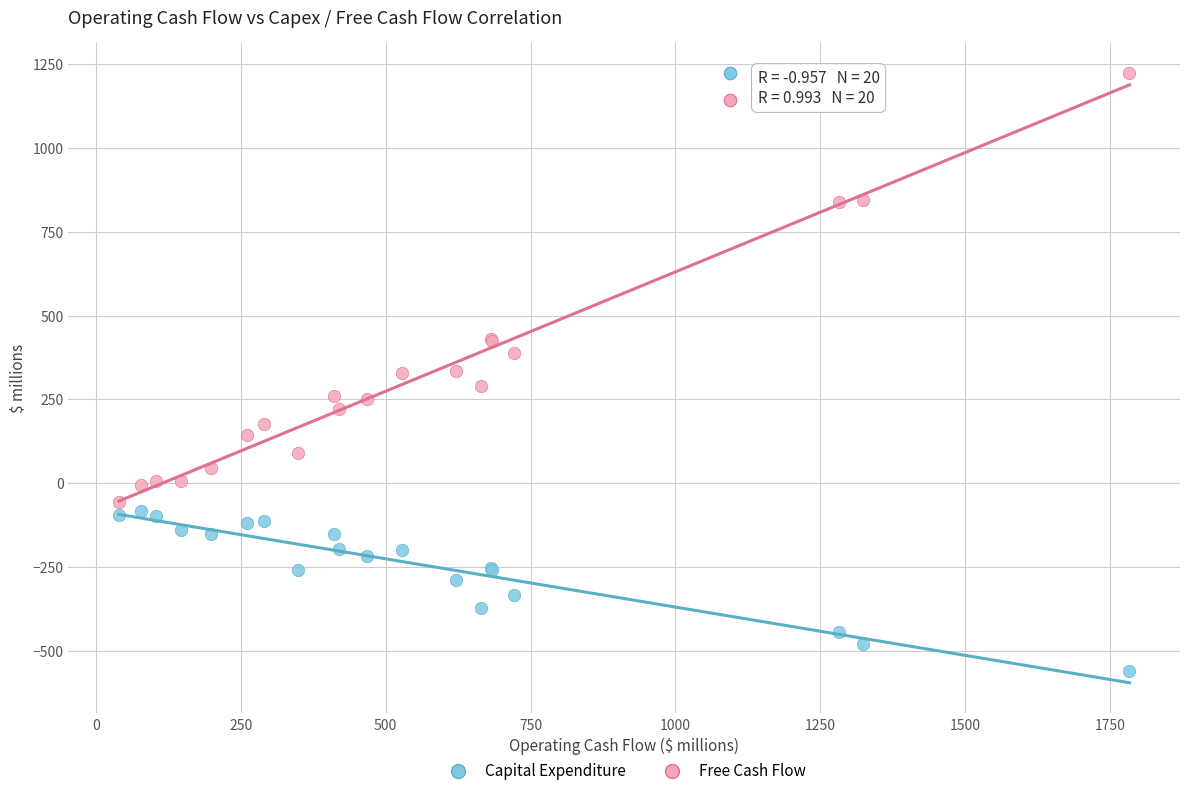

Which series reaches the minimum Y coordinate?

Capital Expenditure